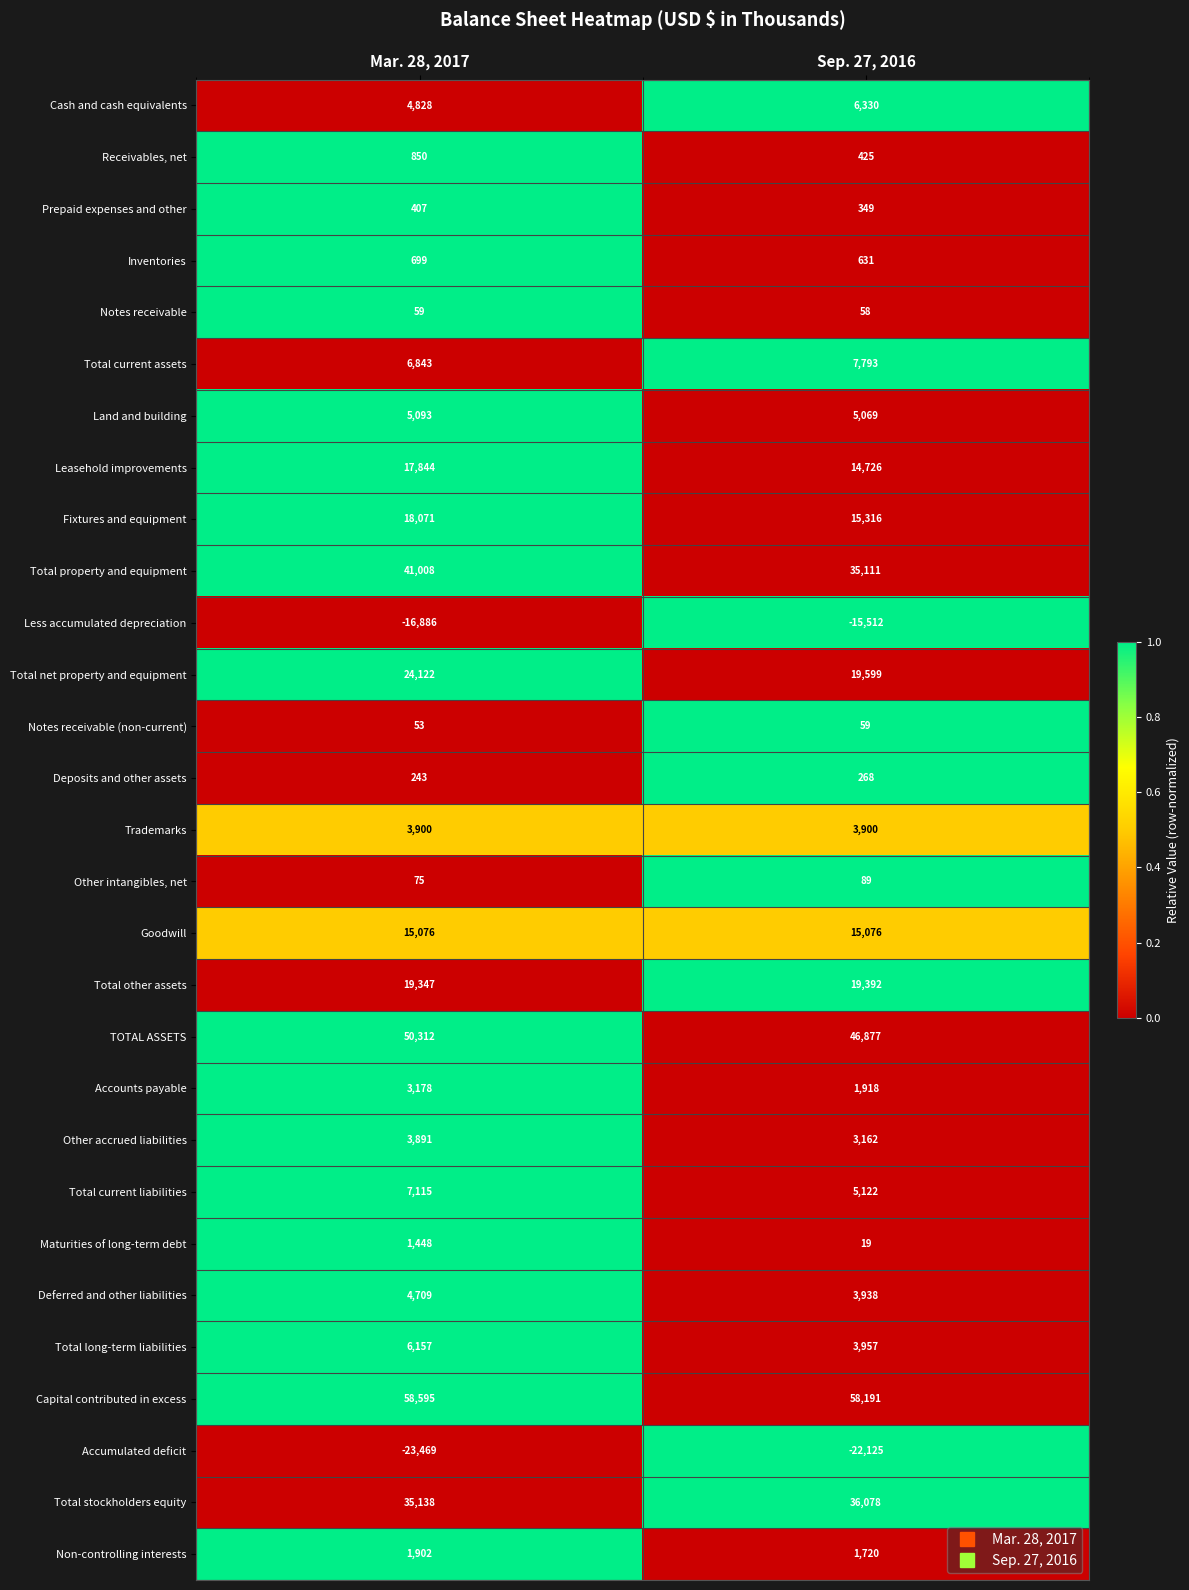

What is the difference between the maximum and minimum values in the Land and building series?

24